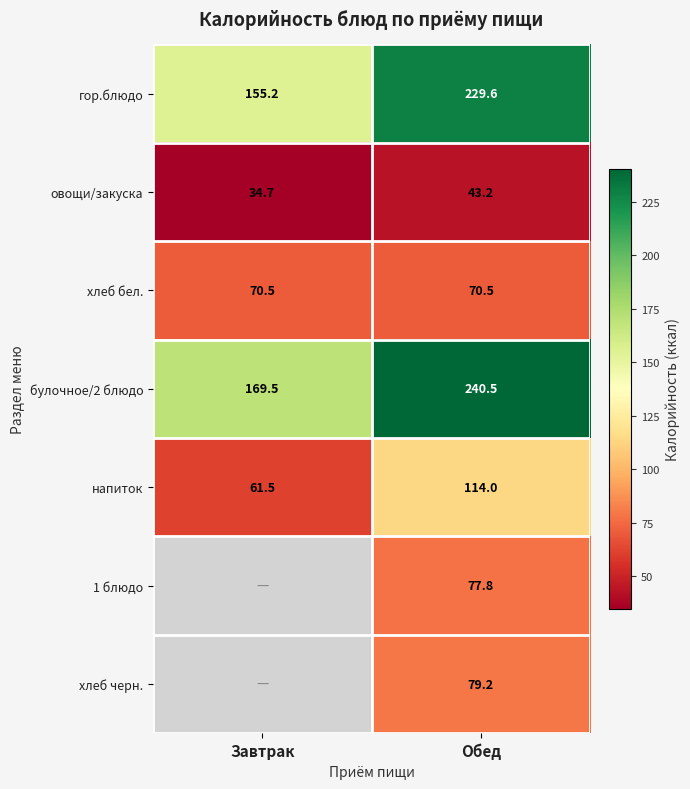

What is the spread (max minus min) of values at Обед?

197.3